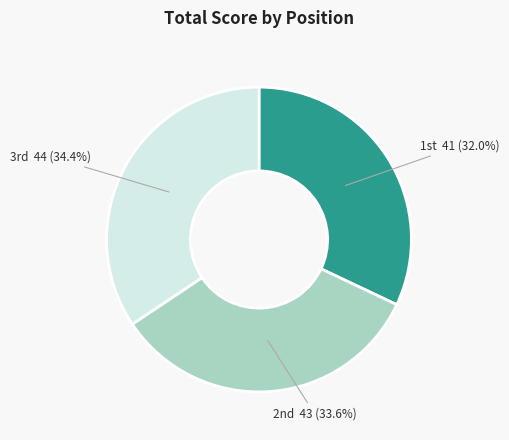

Which slice is the smallest?

1st 41 (32.0%)